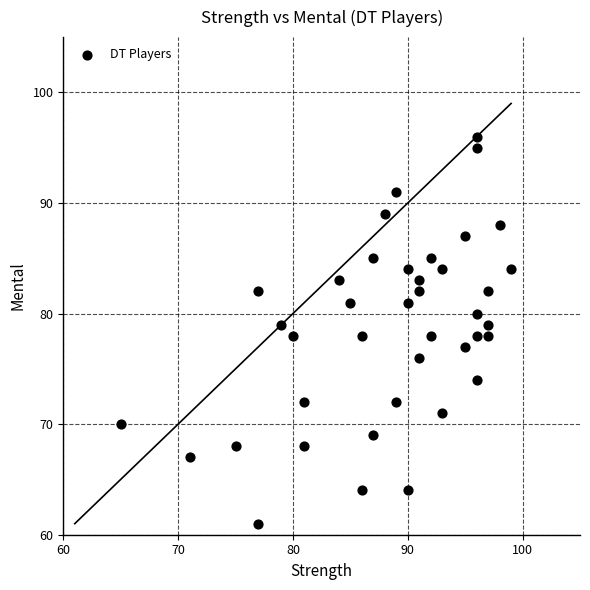

What is the range of Y values (max minus min)?

35